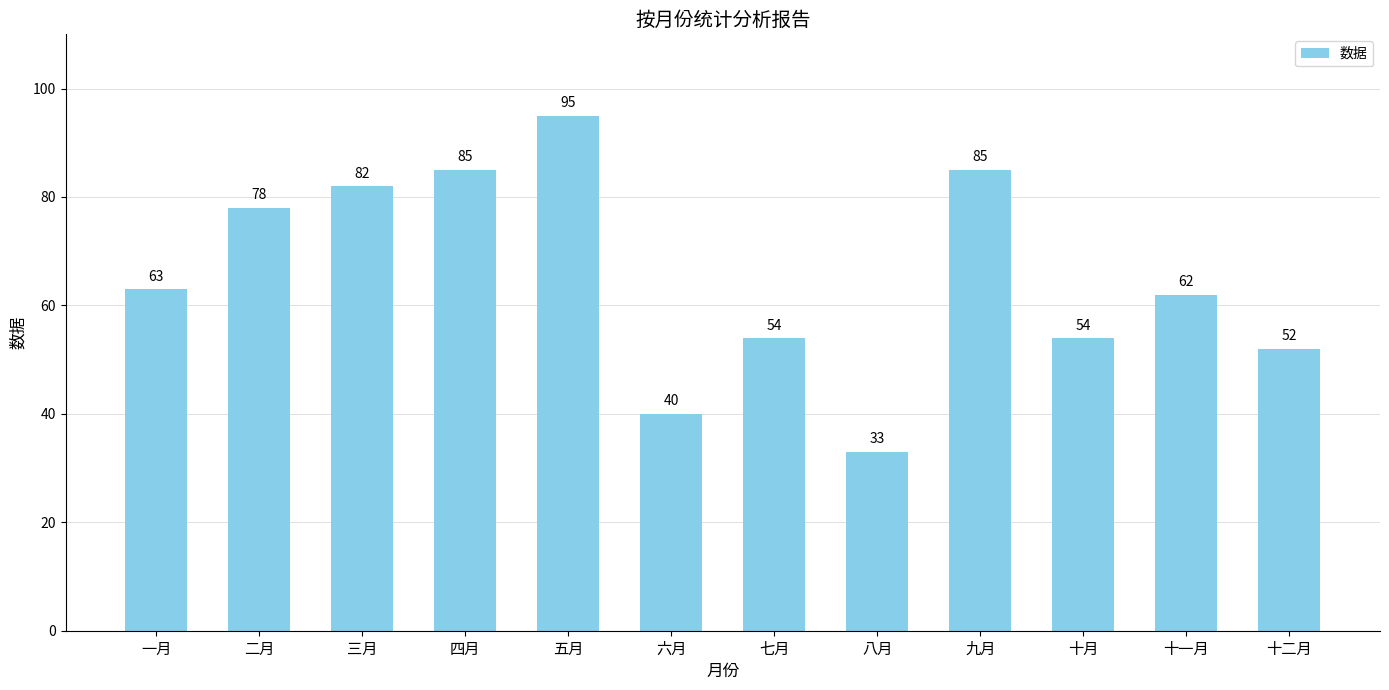

What is the greatest value displayed?

95